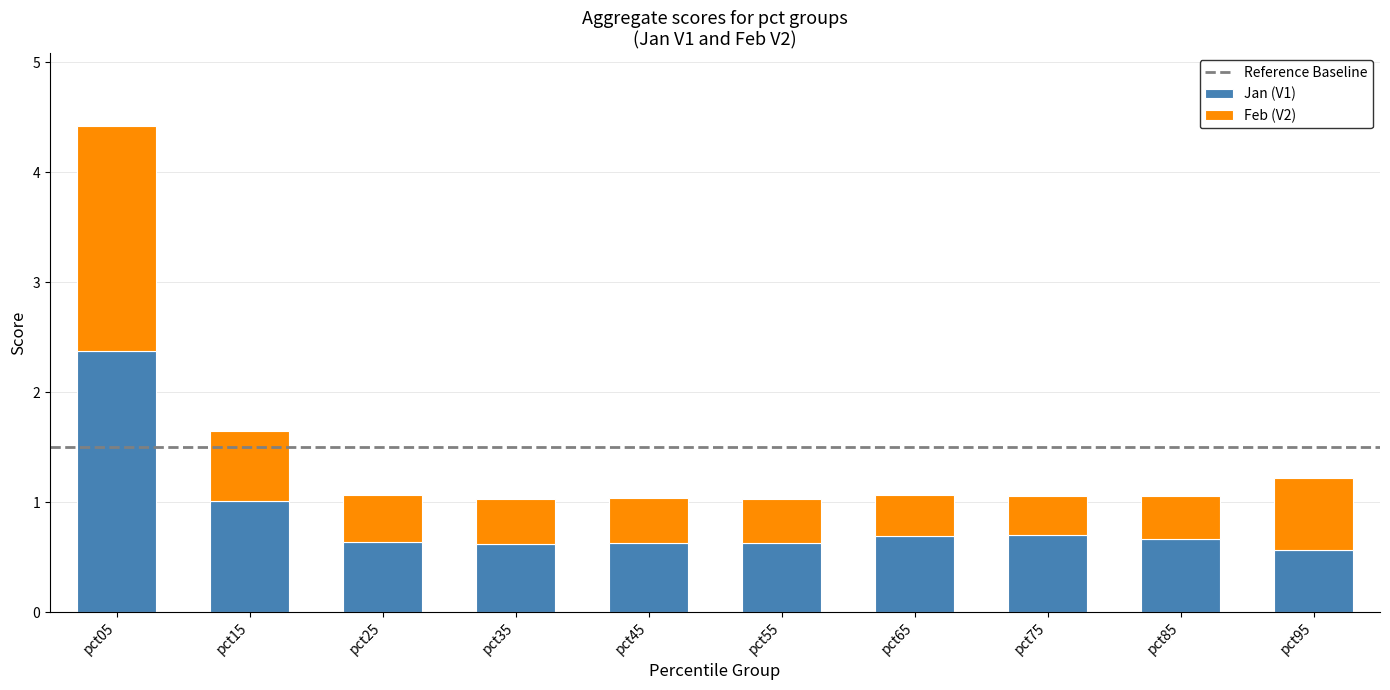

What is the sum of the Jan (V1) values at pct35 and pct85?

1.3